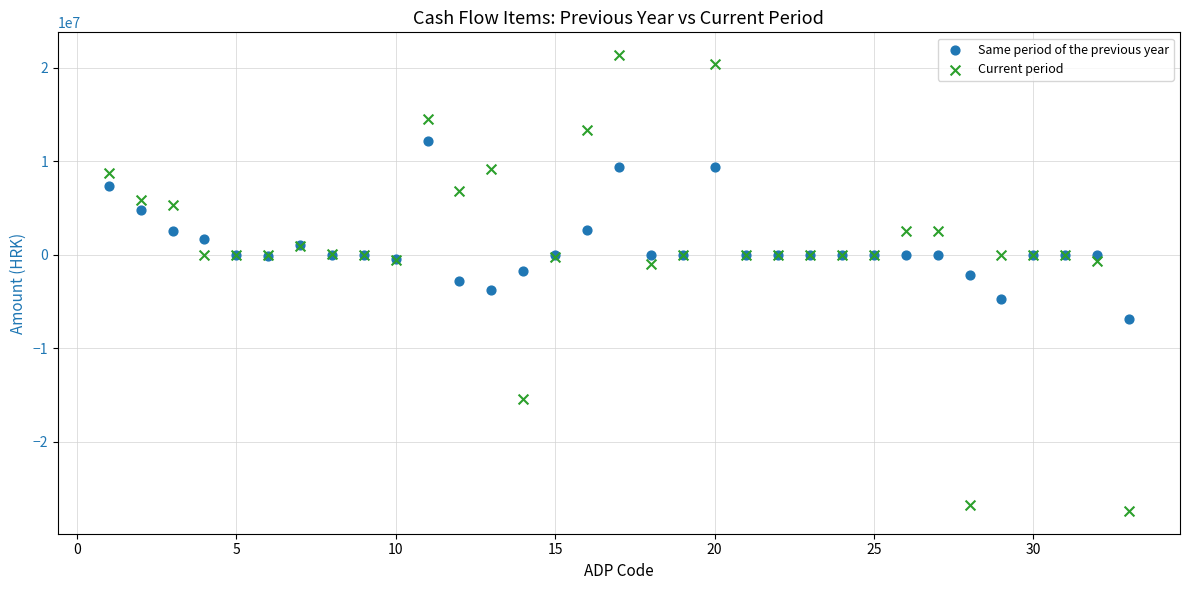

Which series reaches the maximum Y coordinate?

Current period